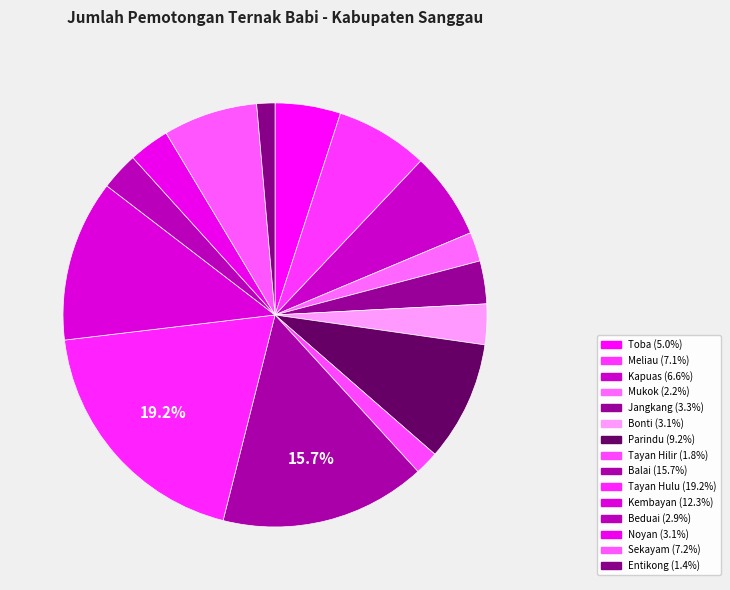

How much of the chart is everything except Bonti?

96.9%